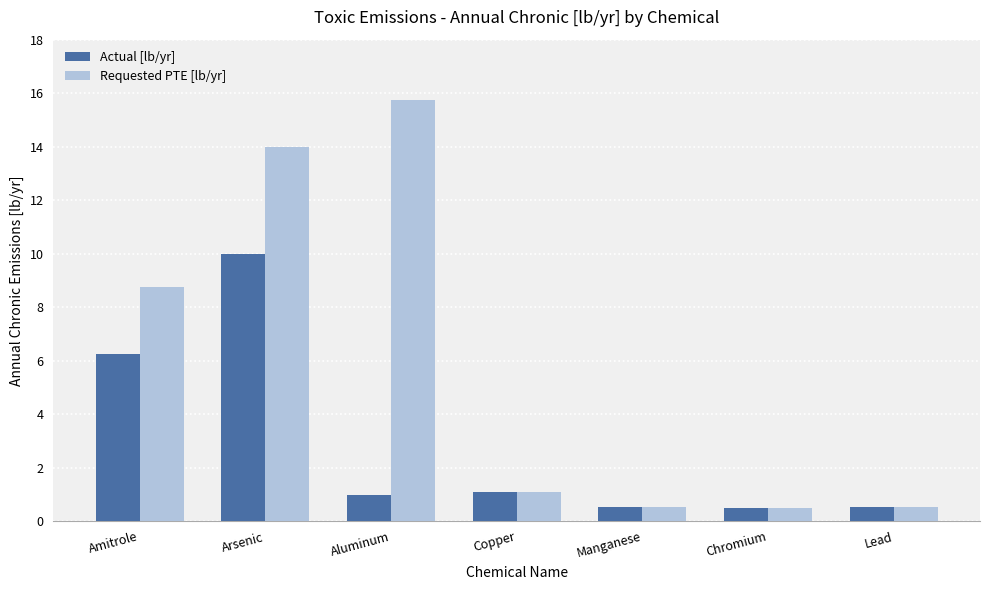

Which series has the largest total across all categories?

Requested PTE [lb/yr]